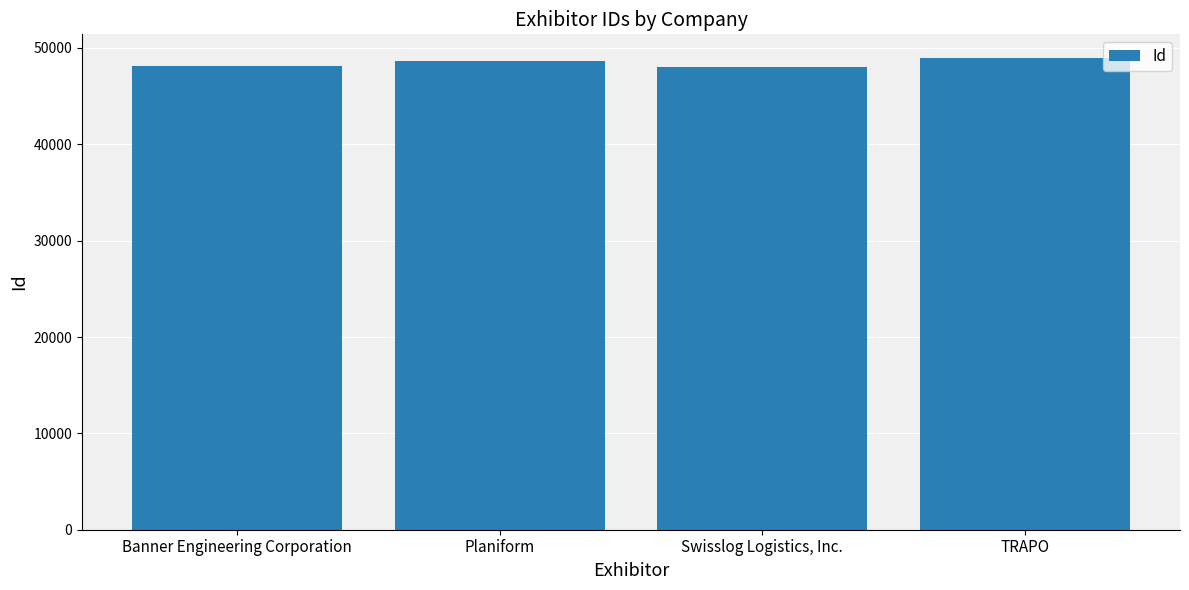

The value at TRAPO is 48969. True or false?

True